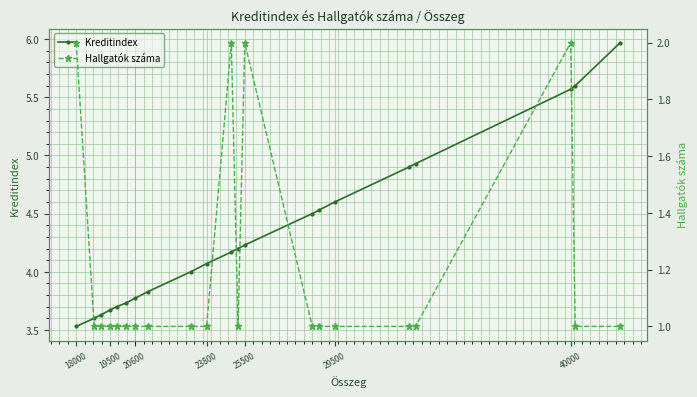

How many values in the Kreditindex series are below 4?

8